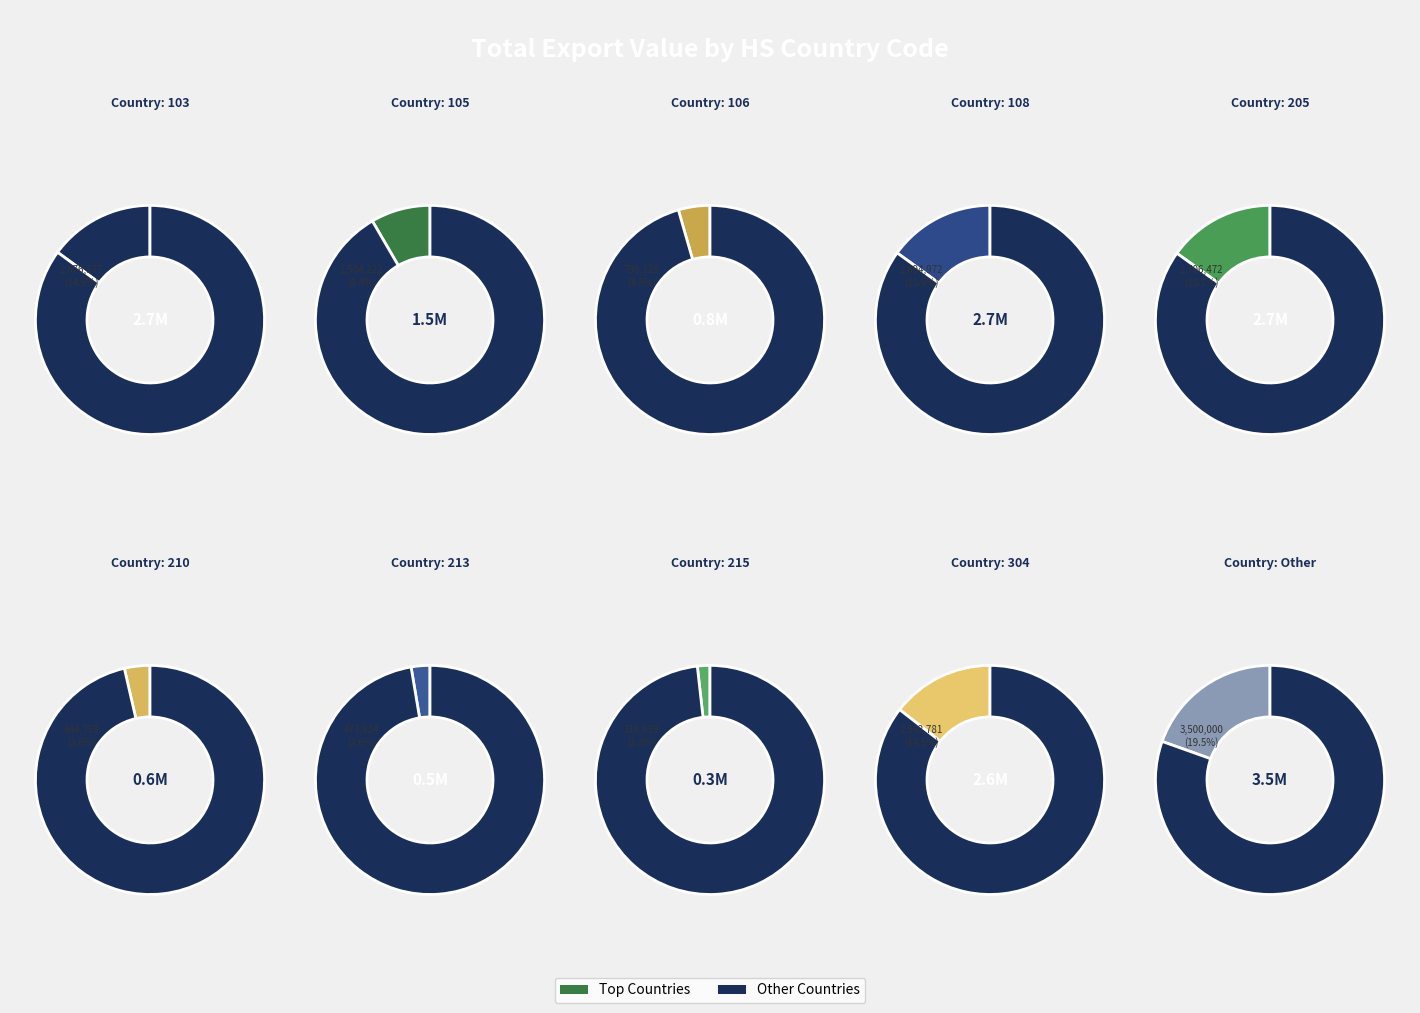

Rank the categories by value from highest to lowest.

Other, 205, 108, 103, 304, 105, 106, 210, 213, 215